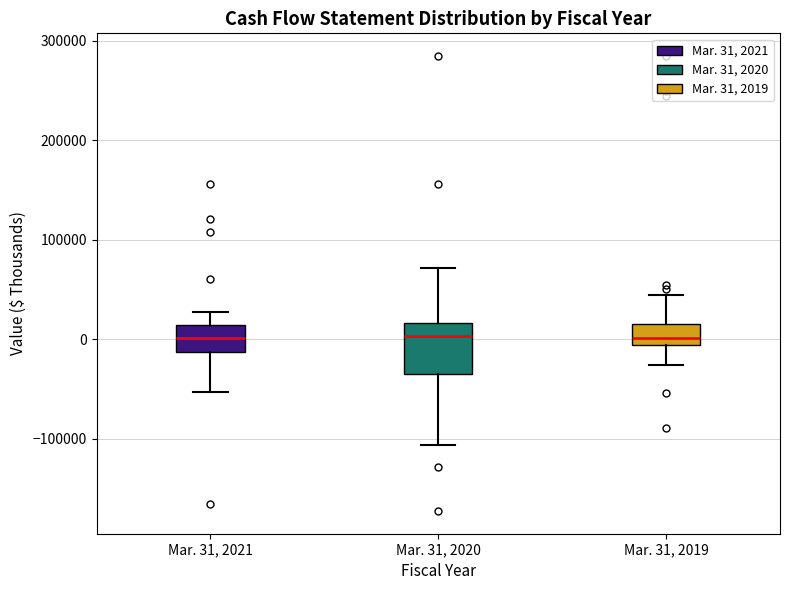

Reading left to right, transcribe this box plot: for each box, give where its median line is, the range the box spans, and where its two whiskers end, as read against the y-axis. The values are not printed on the chart, so give them approximately, as read against the axis.

Mar. 31, 2021: median 0, box -10000 to 10000, whiskers -50000 to 30000
Mar. 31, 2020: median 0, box -30000 to 20000, whiskers -110000 to 70000
Mar. 31, 2019: median 0, box -10000 to 20000, whiskers -30000 to 40000